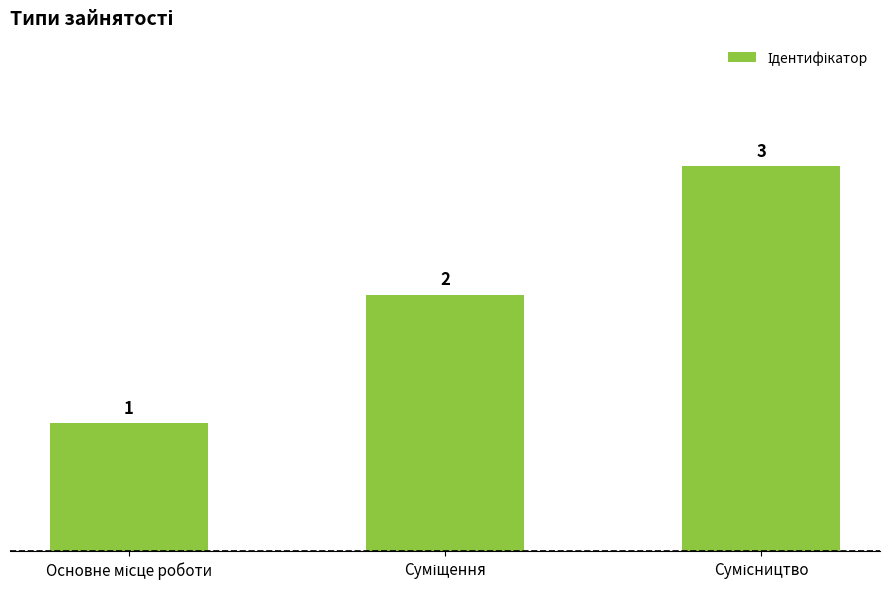

What is the sum of all values?

6